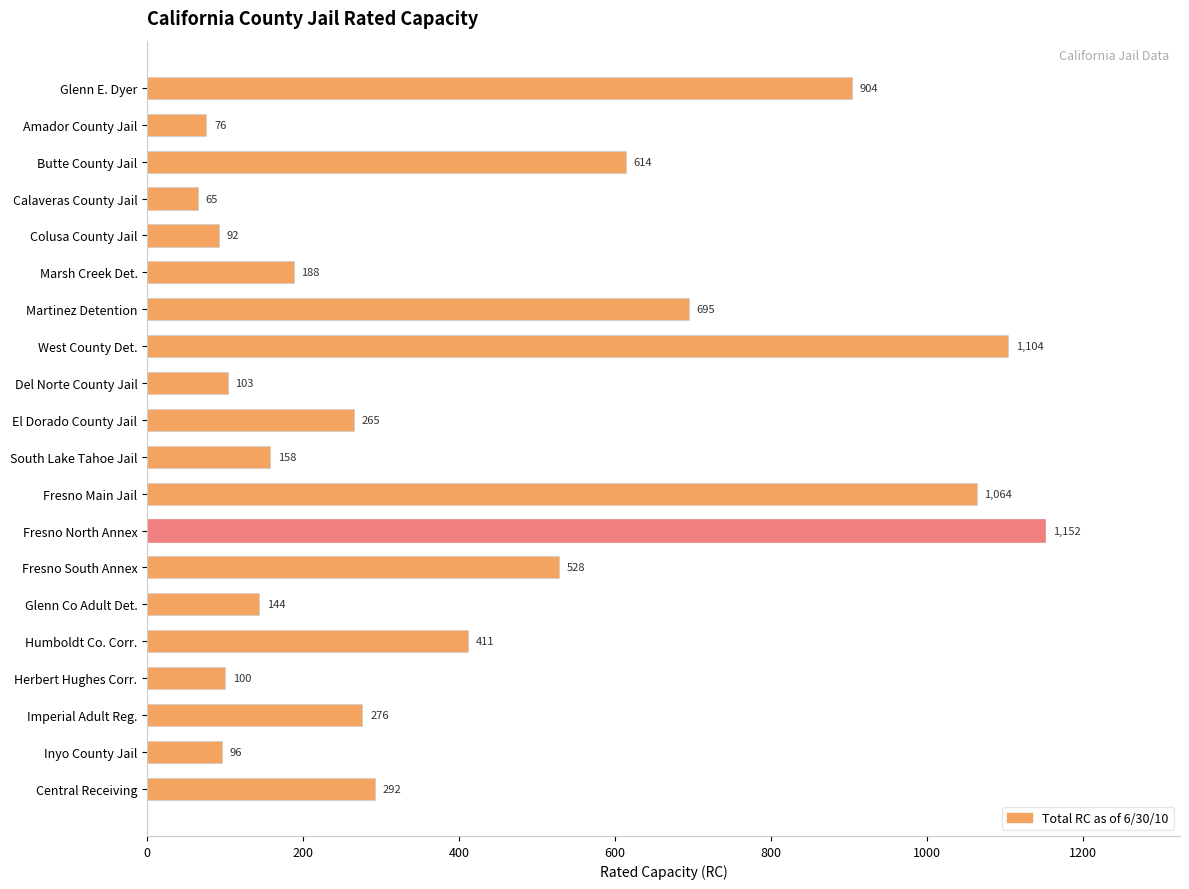

What is the value of the 4th bar from the top?

65